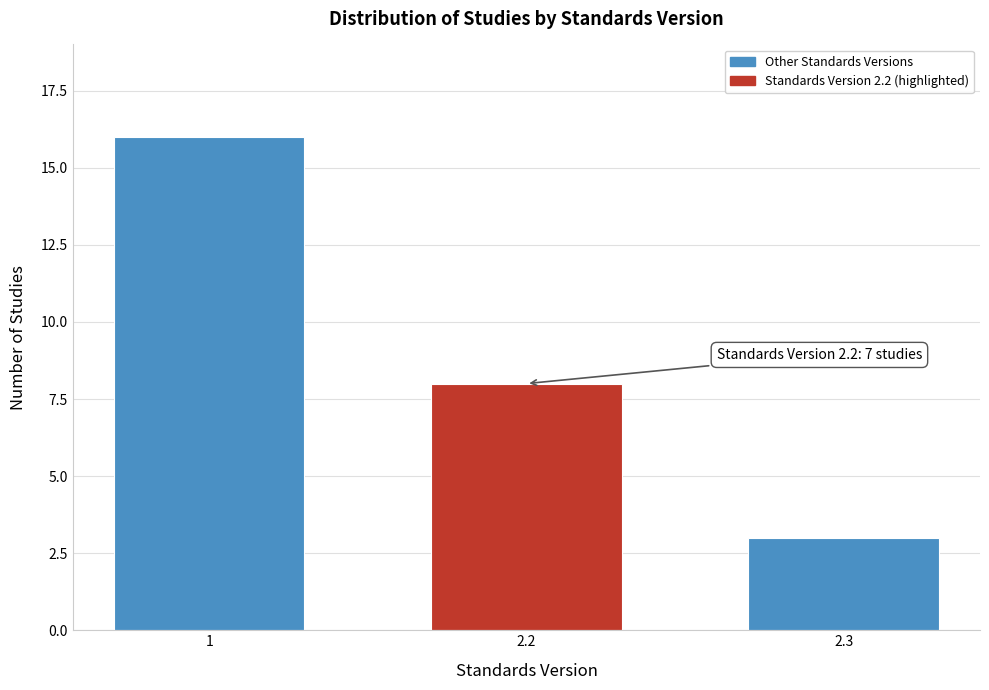

Reading left to right, transcribe all the data shown in this chart.

16	8	3